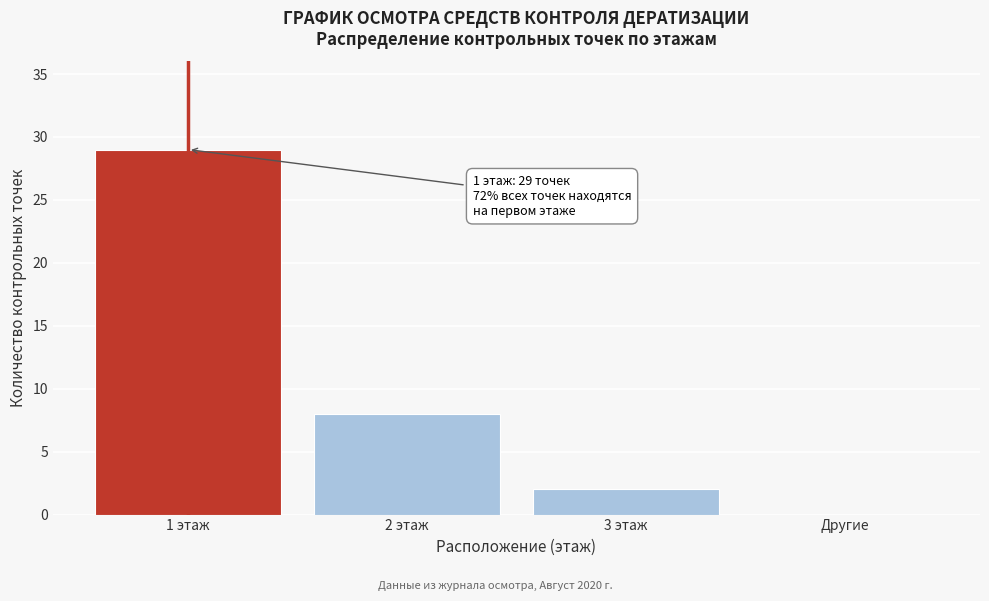

Reading left to right, transcribe all the data shown in this chart.

1 этаж=29	2 этаж=8	3 этаж=2	Другие=0